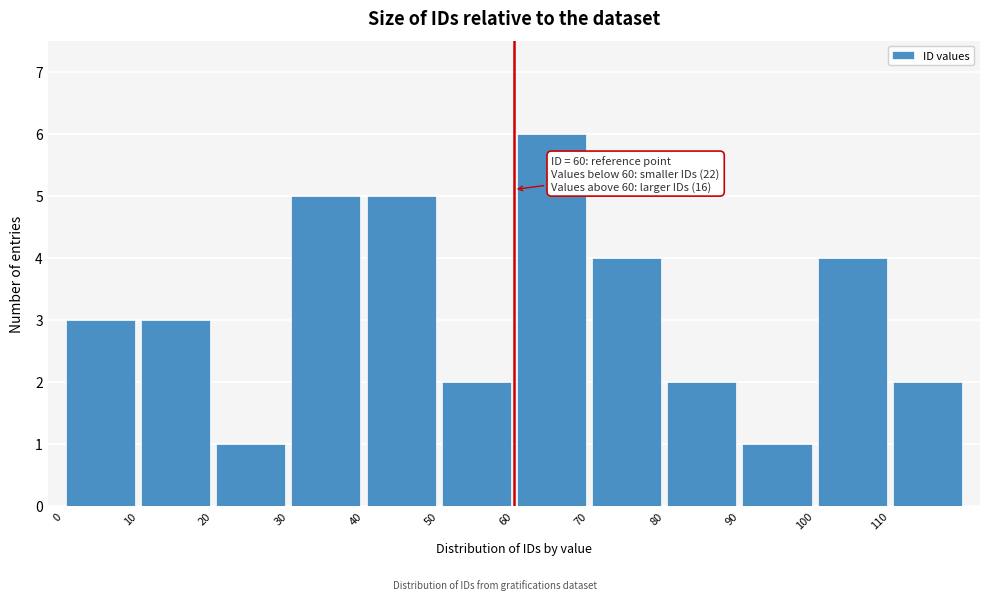

Over which range of the x-axis is the bar tallest?

60 to 70